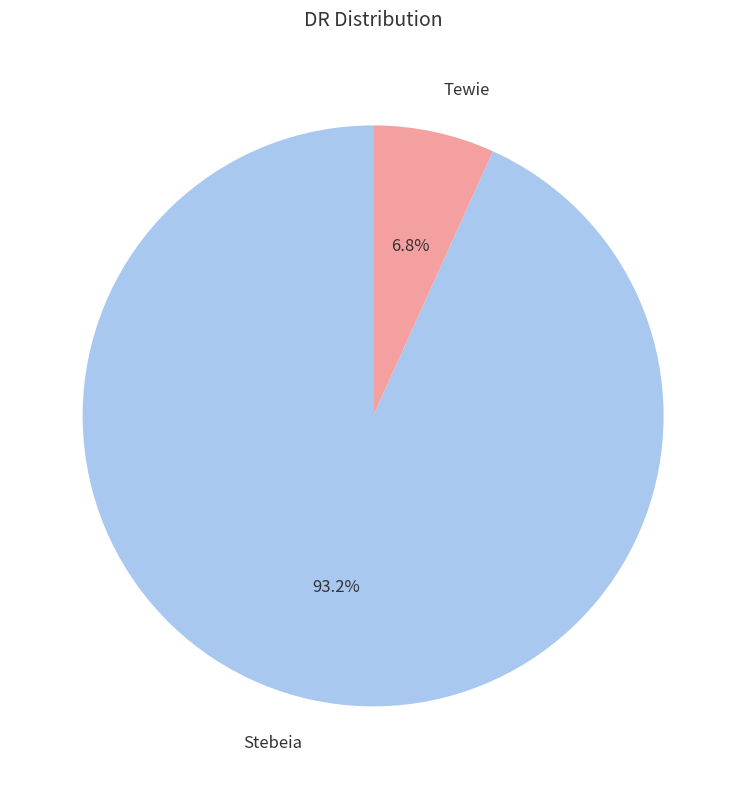

Does Tewie represent more than half of the total?

No